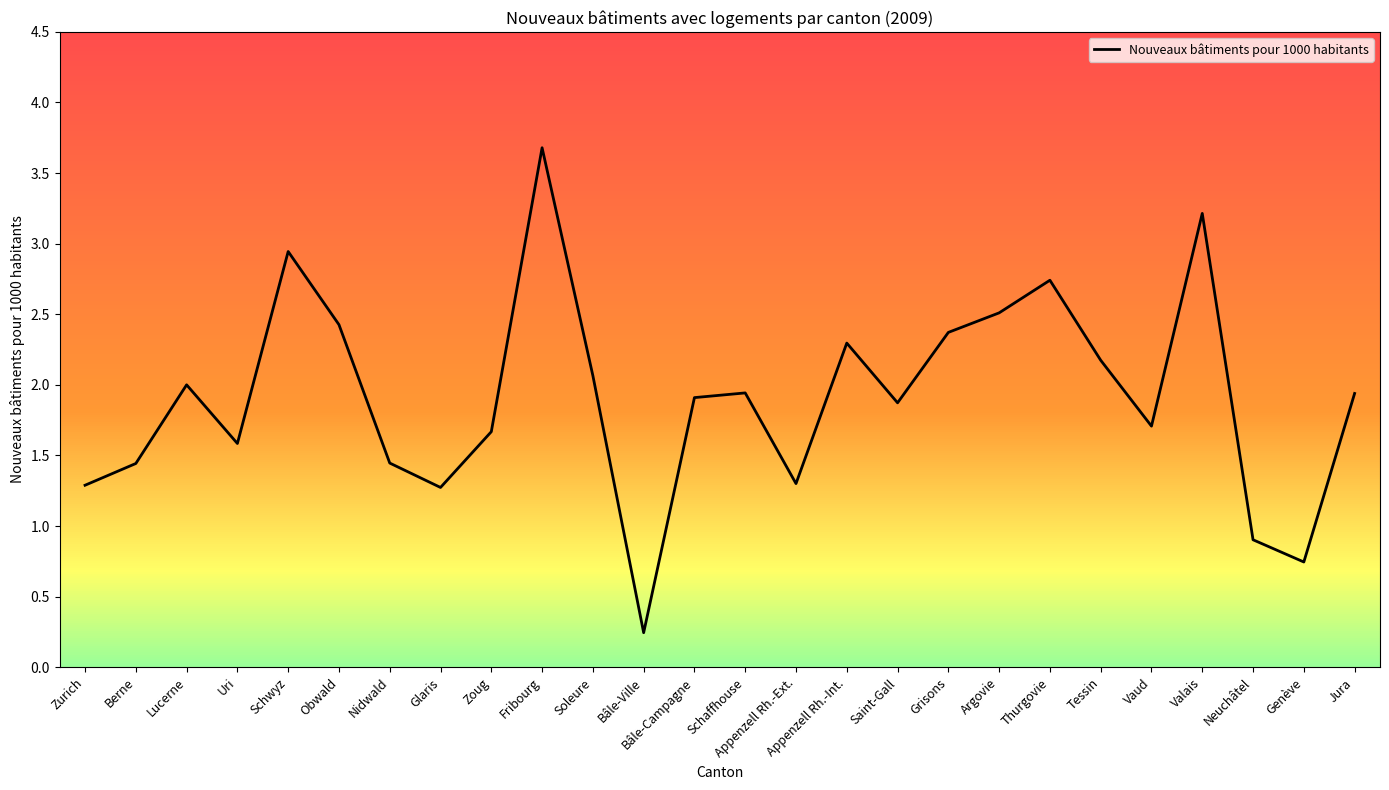

True or false: the data shows 2.6 at Uri.

False